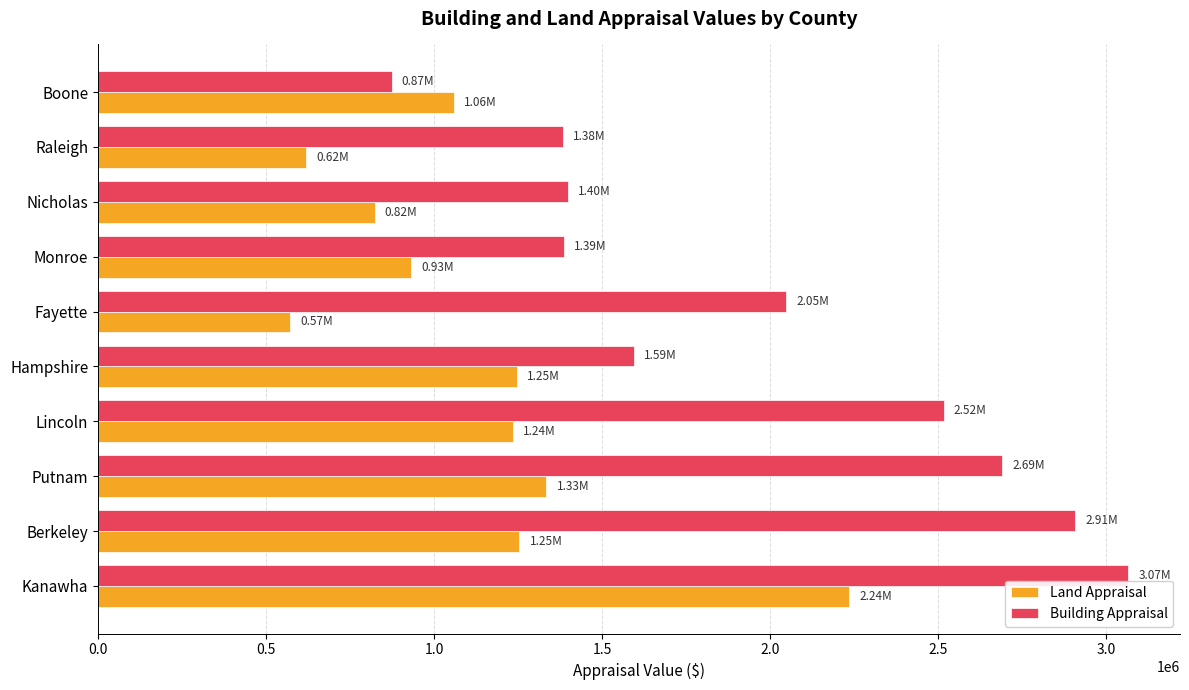

What is the difference between the maximum and second lowest values in the Building Appraisal series?

1683800